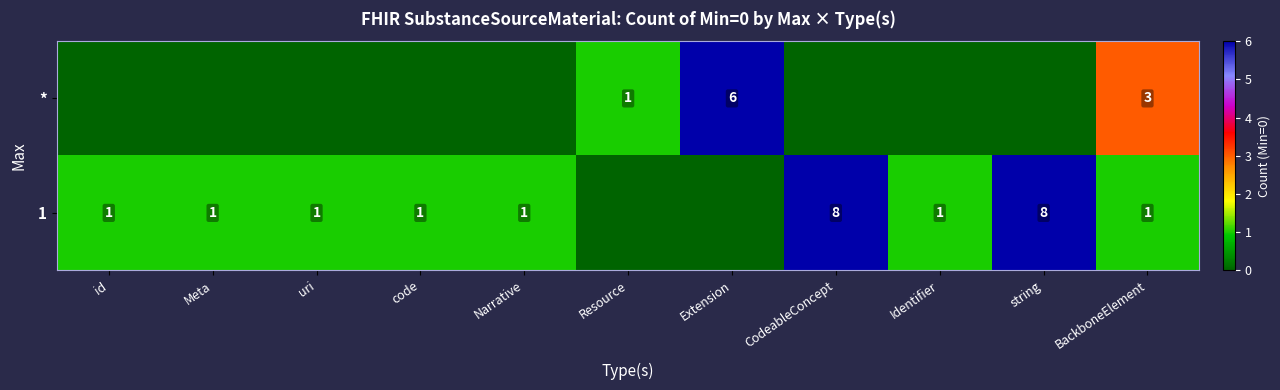

What is the sum of the 1 values at string and CodeableConcept?

16